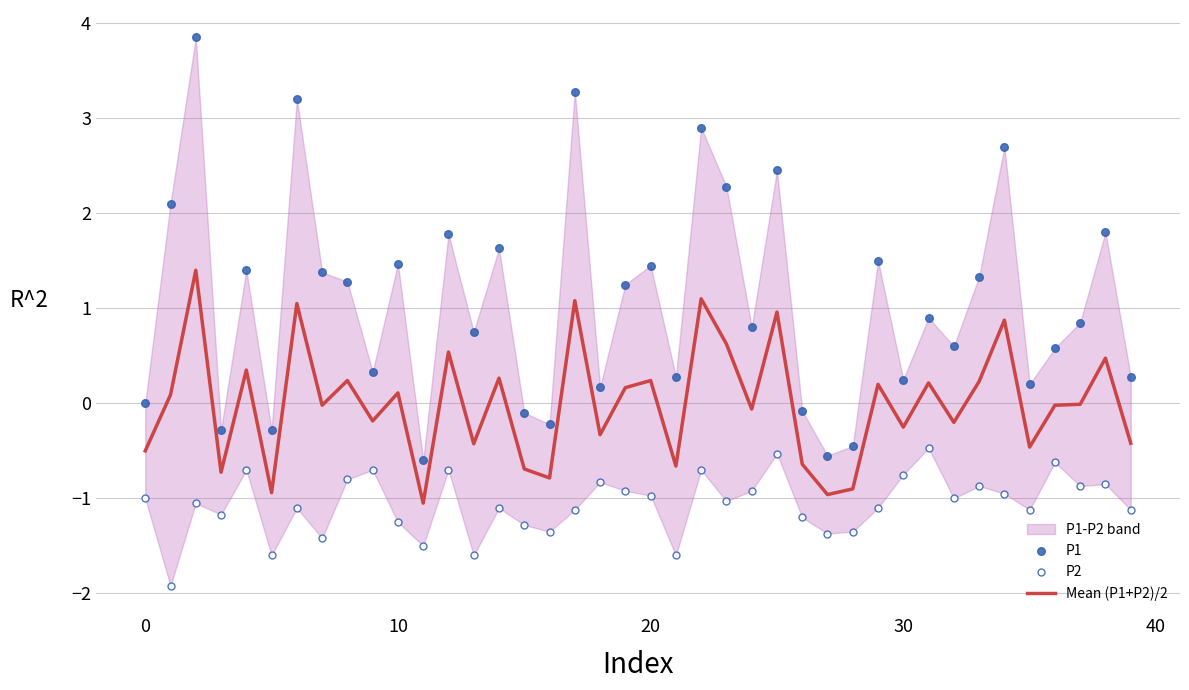

Which series has the largest total across all categories?

P1